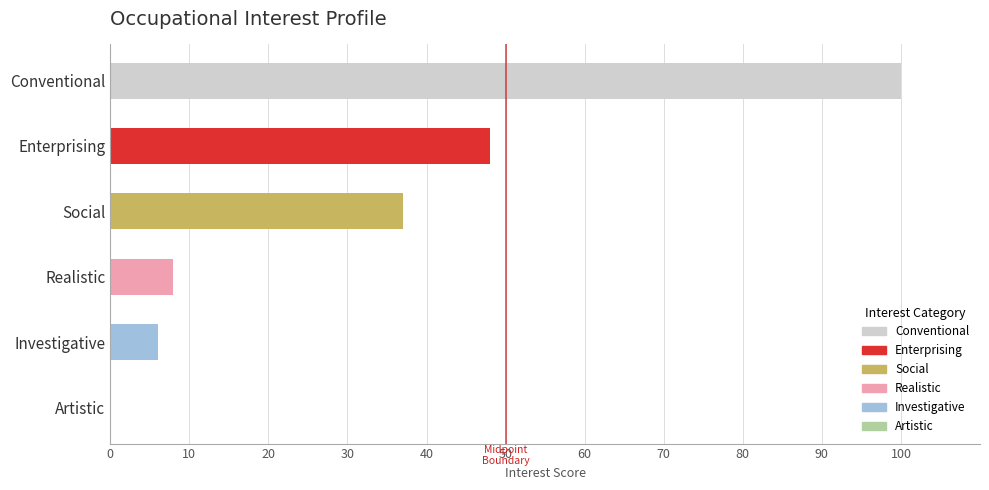

Count the number of categories in the chart.

6